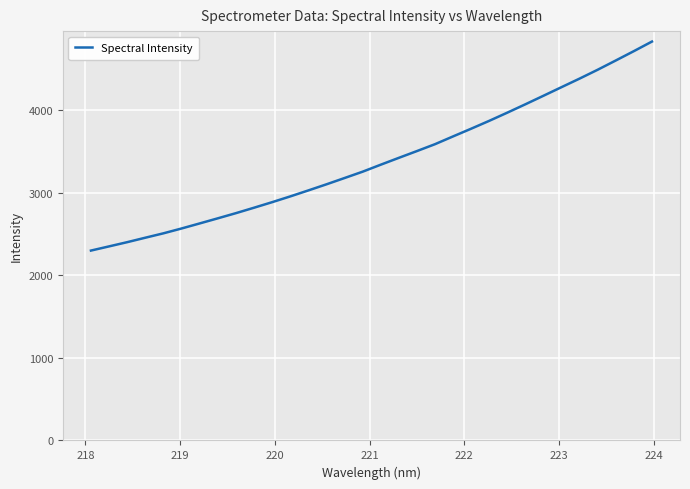

What is the greatest value displayed?

4832.4